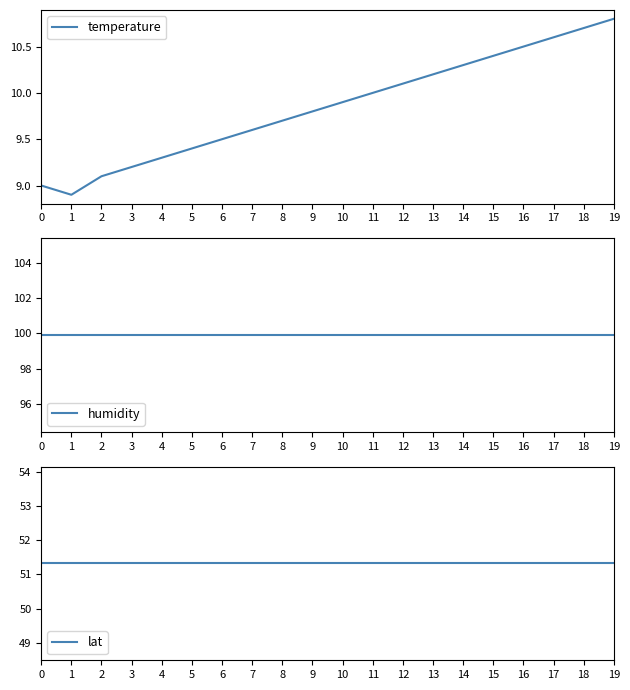

Which series has the largest total across all categories?

humidity